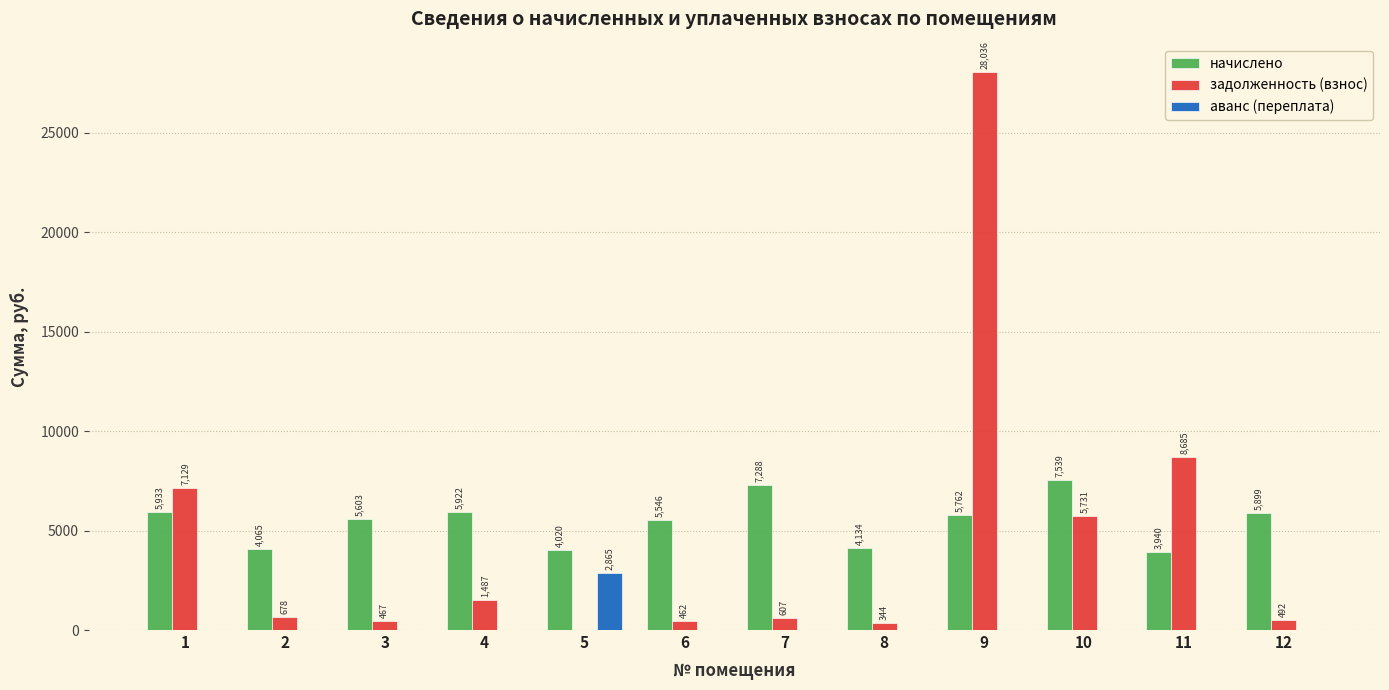

At which label does задолженность (взнос) reach its peak?

9